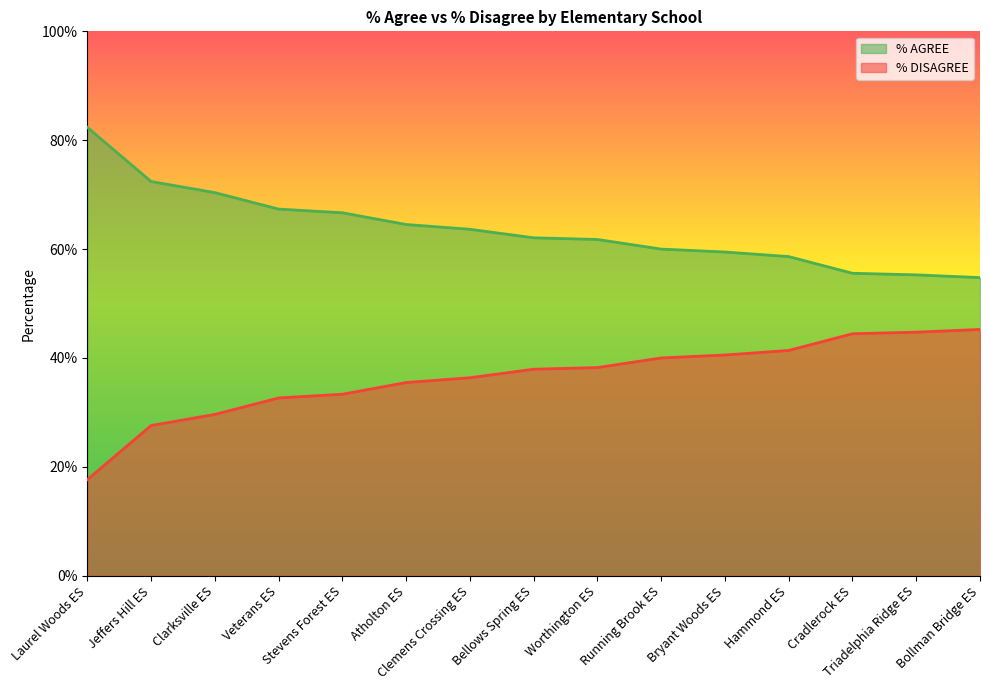

The % AGREE series shows 0.6 at Running Brook ES. True or false?

True